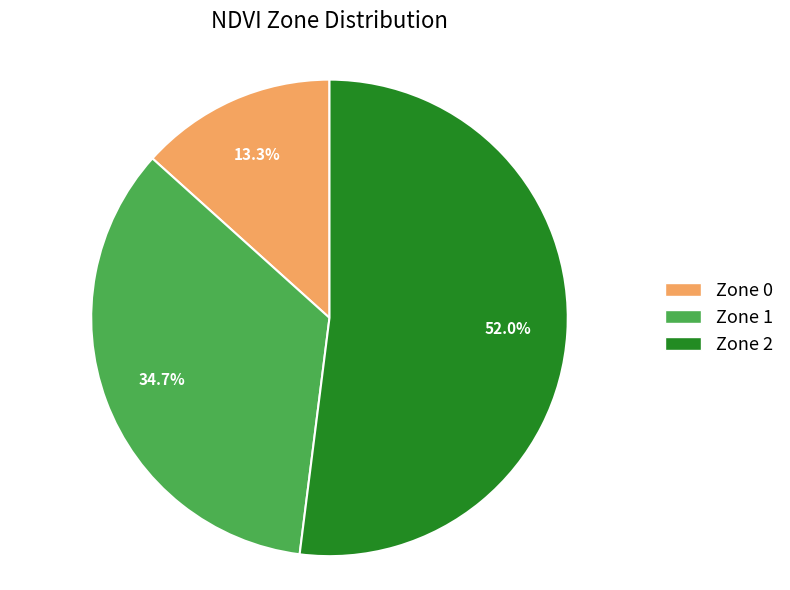

Is it true that Zone 0 is 13% of the pie?

True